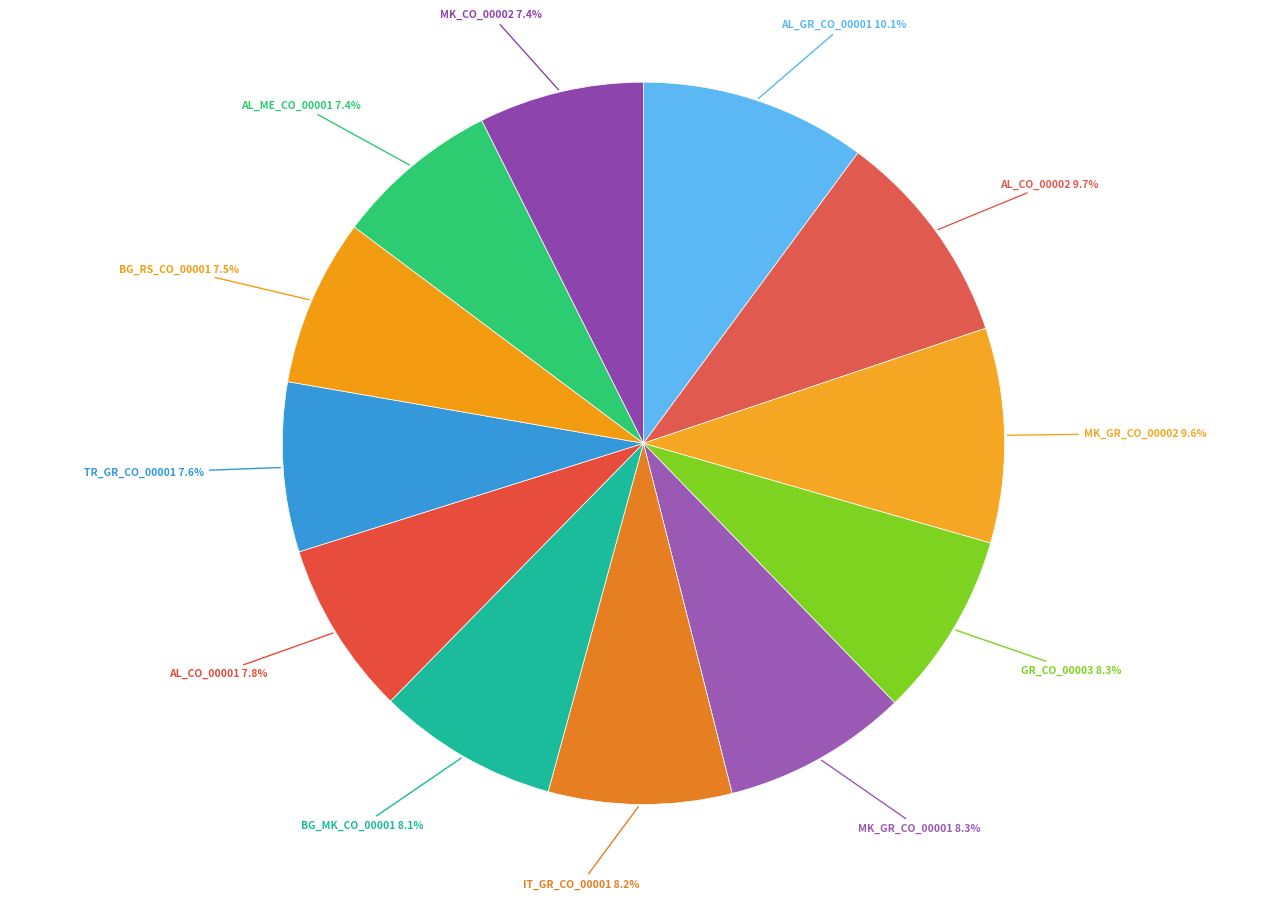

What is the ratio of the value at AL_CO_00001 to the value at GR_CO_00003?

0.9